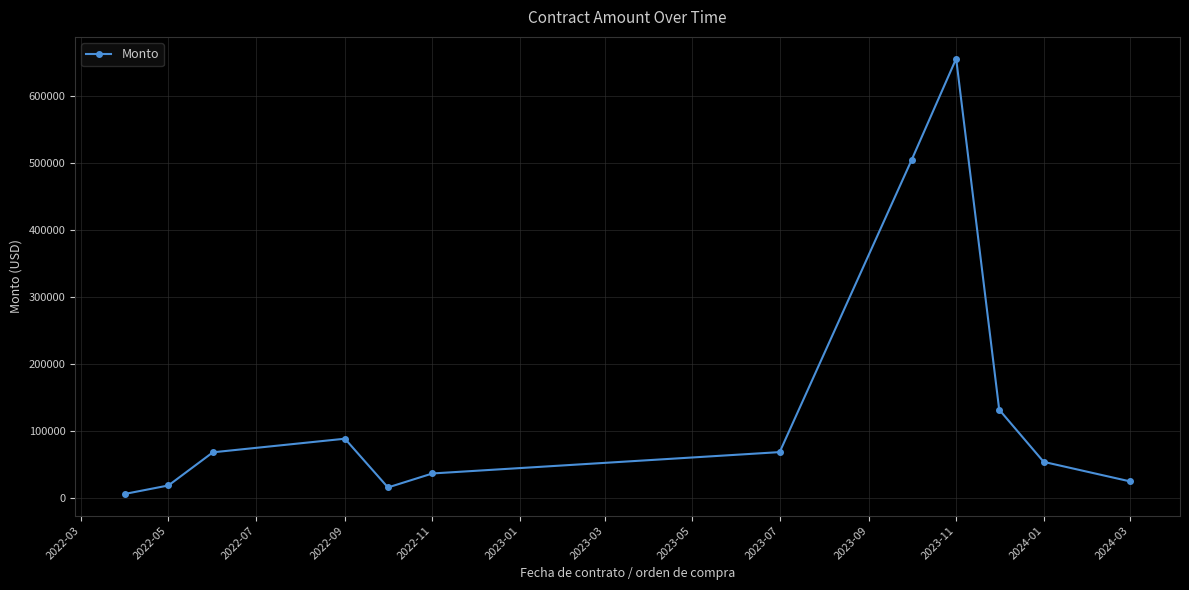

True or false: the data has more than 1 interior local peaks.

True